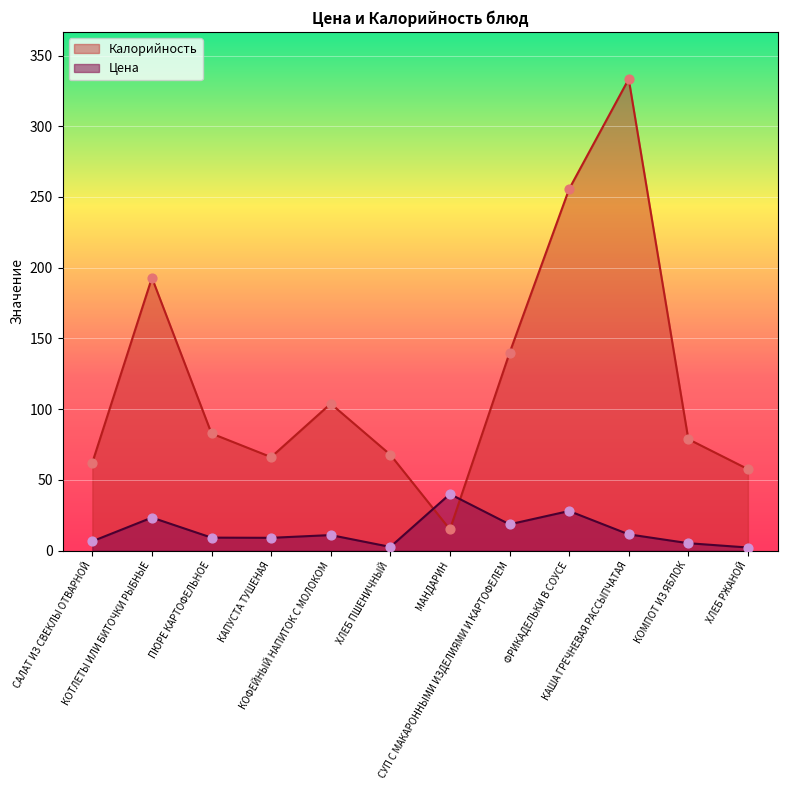

Is the value of Цена at КАША ГРЕЧНЕВАЯ РАССЫПЧАТАЯ greater than the value of Калорийность at МАНДАРИН?

No